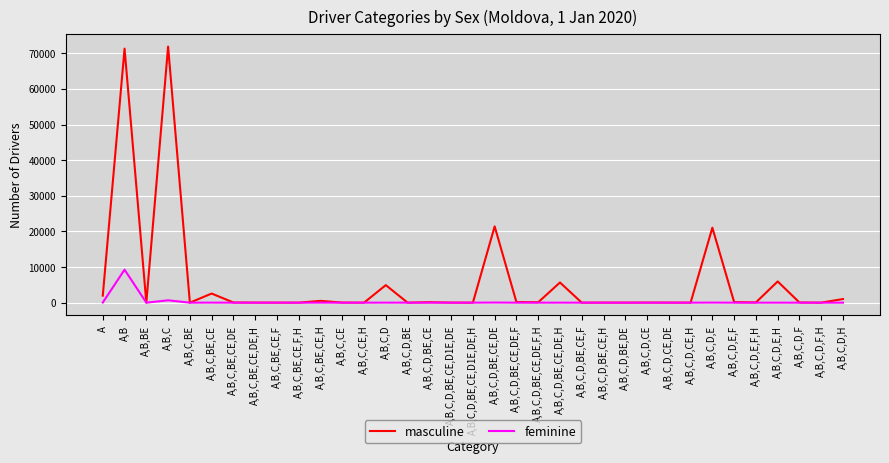

Which series changed the most between A,B,C,BE and A,B,C,D,BE,CE,DE,H?

masculine